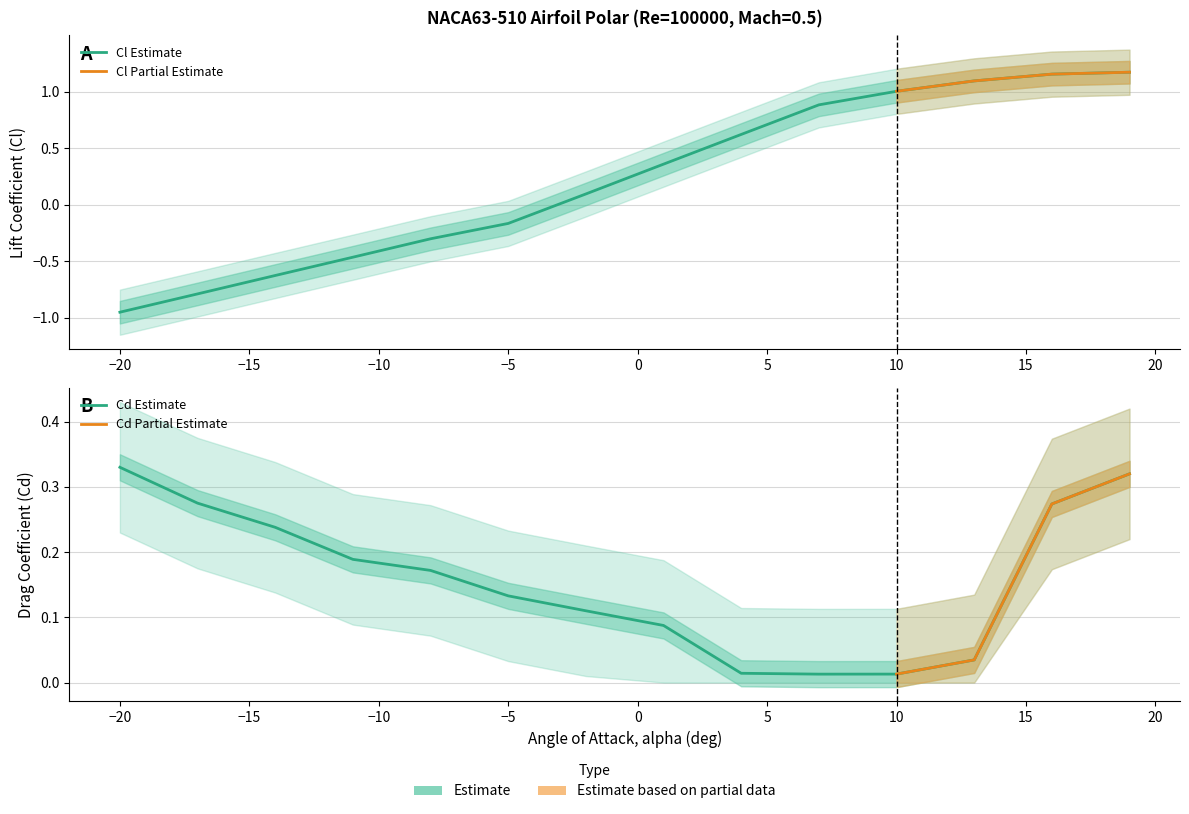

How many positive values does the Cl_upper series have?

9